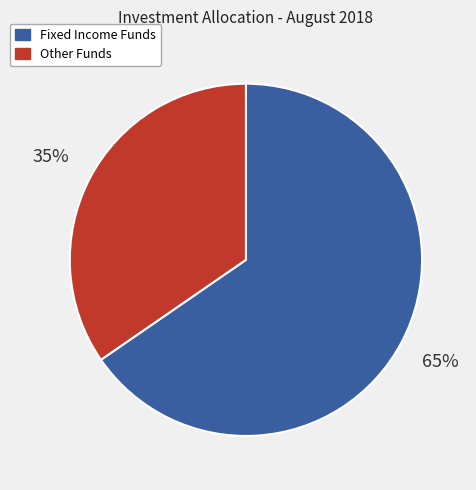

To the nearest percent, what is the average slice percentage?

50%